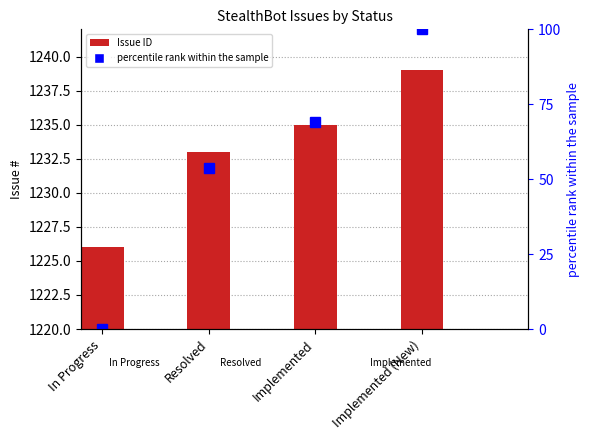

Reading left to right, transcribe all the data shown in this chart.

Issue ID: 1226.0	1233.0	1235.0	1239.0
percentile rank within the sample: 0.0	53.8	69.2	100.0